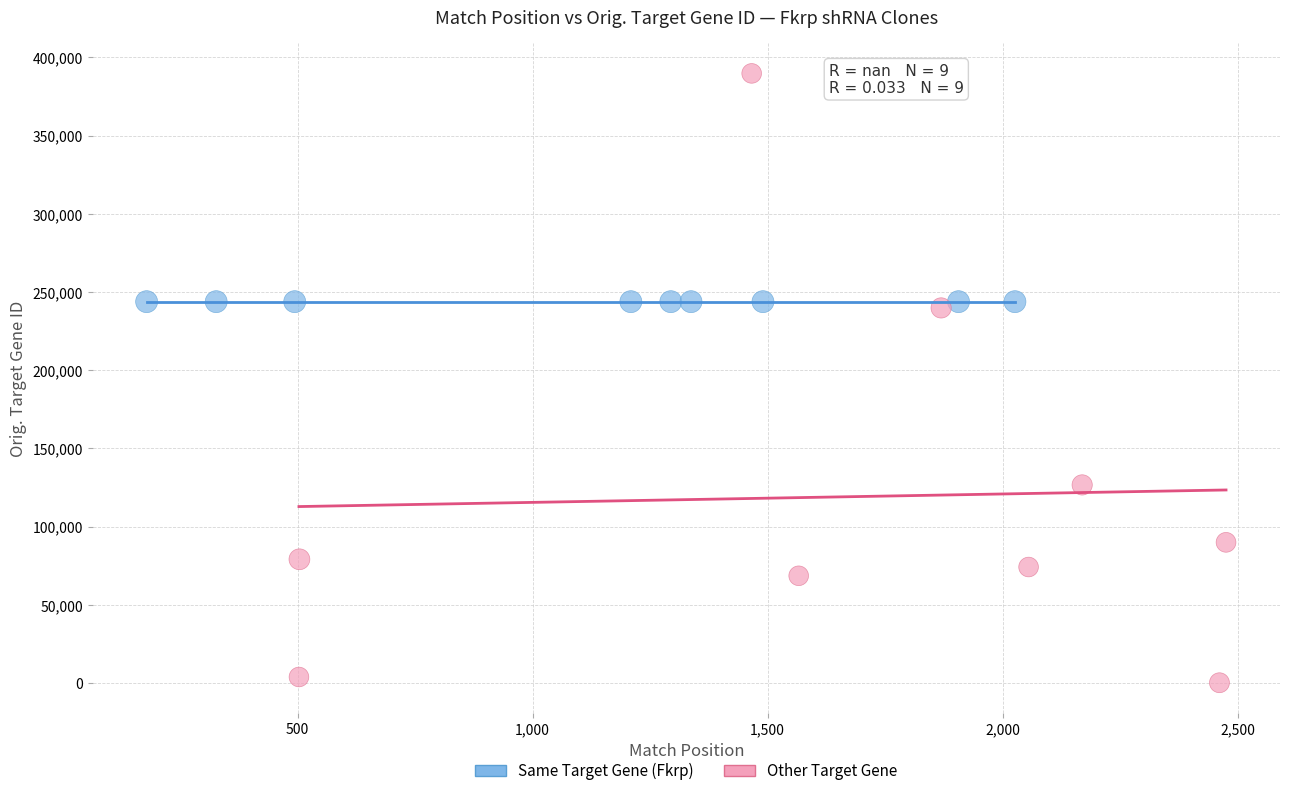

Which series contains the highest Y value?

Other Target Gene